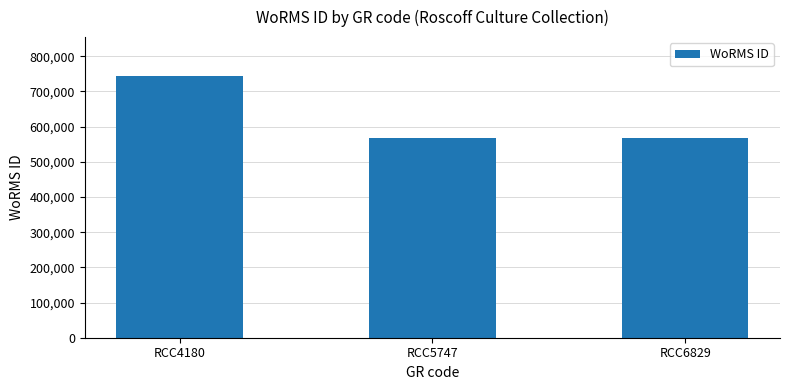

What is the difference between the values at RCC5747 and RCC4180?

175394